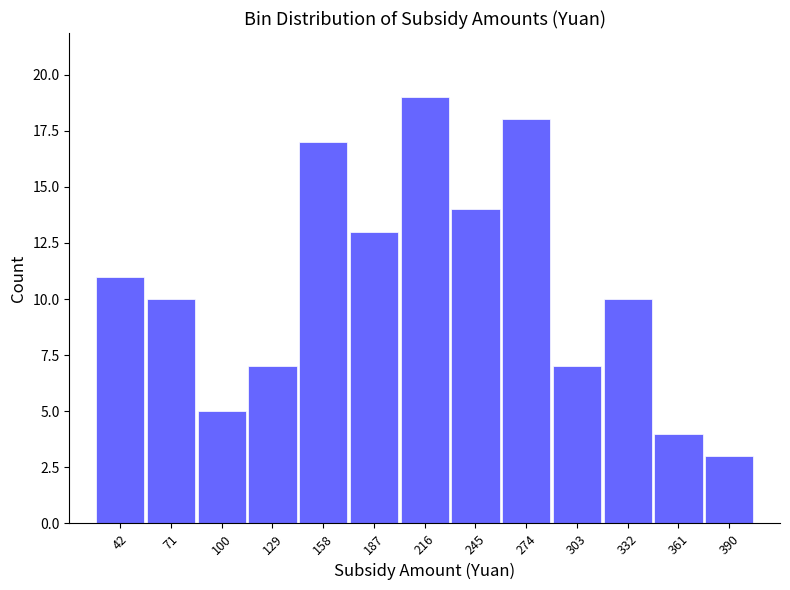

Reading left to right, what are all the values shown in this chart?

42=11	71=10	100=5	129=7	158=17	187=13	216=19	245=14	274=18	303=7	332=10	361=4	390=3